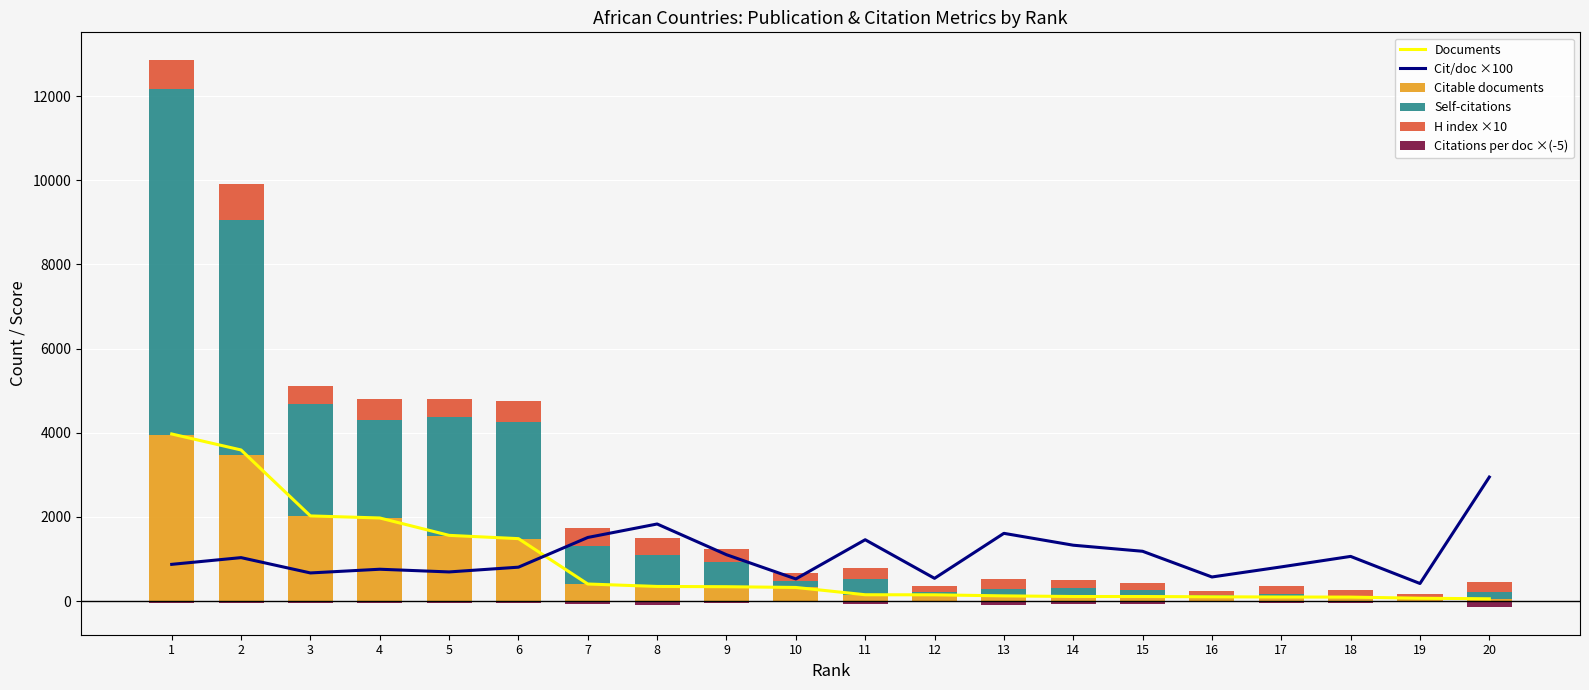

What is the minimum value for Citable documents?

55.0